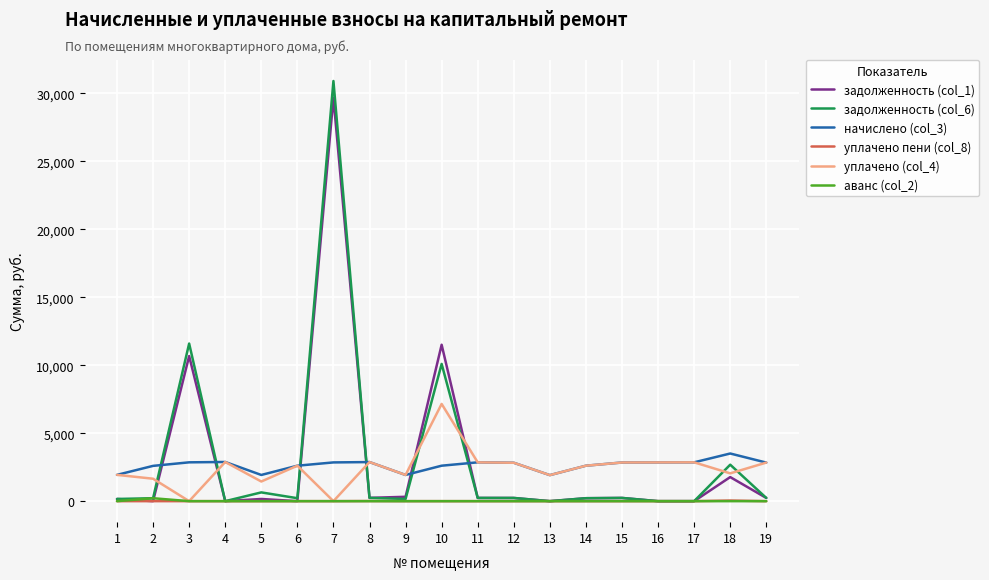

Is the value of уплачено (col_4) at 15 greater than the value of задолженность (col_6) at 9?

Yes